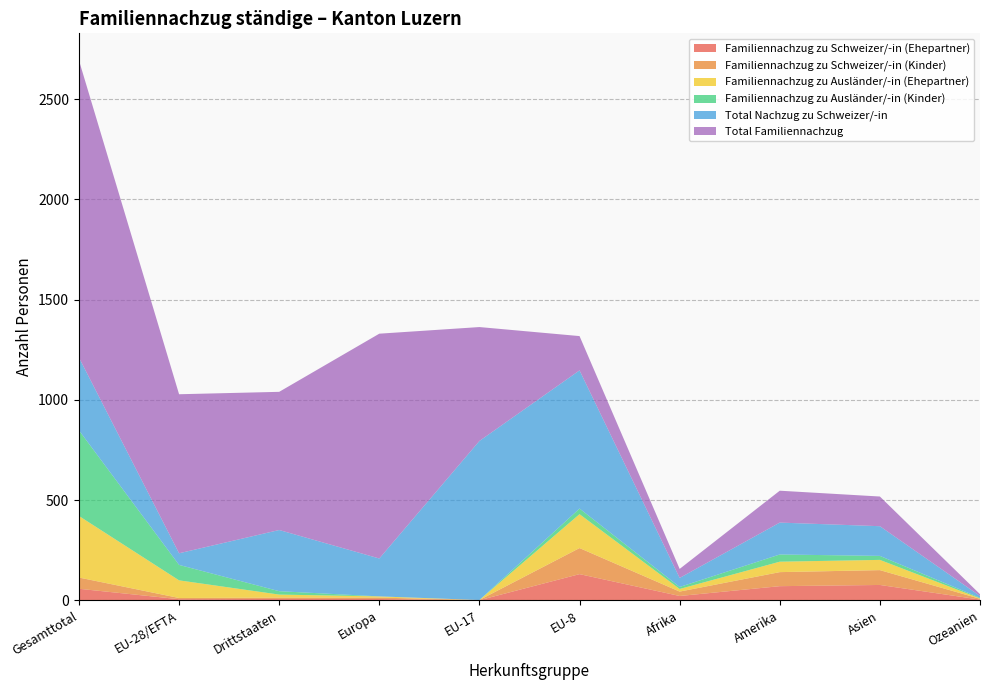

Reading left to right, what are all the values shown in this chart?

Familiennachzug zu Schweizer/-in (Ehepartner): Gesamttotal=58	EU-28/EFTA=6	Drittstaaten=7	Europa=7	EU-17=1	EU-8=131	Afrika=22	Amerika=71	Asien=77	Ozeanien=4
Familiennachzug zu Schweizer/-in (Kinder): Gesamttotal=56	EU-28/EFTA=6	Drittstaaten=7	Europa=7	EU-17=1	EU-8=130	Afrika=22	Amerika=70	Asien=74	Ozeanien=4
Familiennachzug zu Ausländer/-in (Ehepartner): Gesamttotal=307	EU-28/EFTA=88	Drittstaaten=15	Europa=6	EU-17=0	EU-8=169	Afrika=13	Amerika=52	Asien=51	Ozeanien=2
Familiennachzug zu Ausländer/-in (Kinder): Gesamttotal=427	EU-28/EFTA=77	Drittstaaten=17	Europa=0	EU-17=0	EU-8=28	Afrika=10	Amerika=36	Asien=20	Ozeanien=3
Total Nachzug zu Schweizer/-in: Gesamttotal=363	EU-28/EFTA=58	Drittstaaten=305	Europa=189	EU-17=793	EU-8=689	Afrika=45	Amerika=159	Asien=148	Ozeanien=9
Total Familiennachzug: Gesamttotal=1482	EU-28/EFTA=793	Drittstaaten=689	Europa=1121	EU-17=568	EU-8=171	Afrika=45	Amerika=159	Asien=148	Ozeanien=9